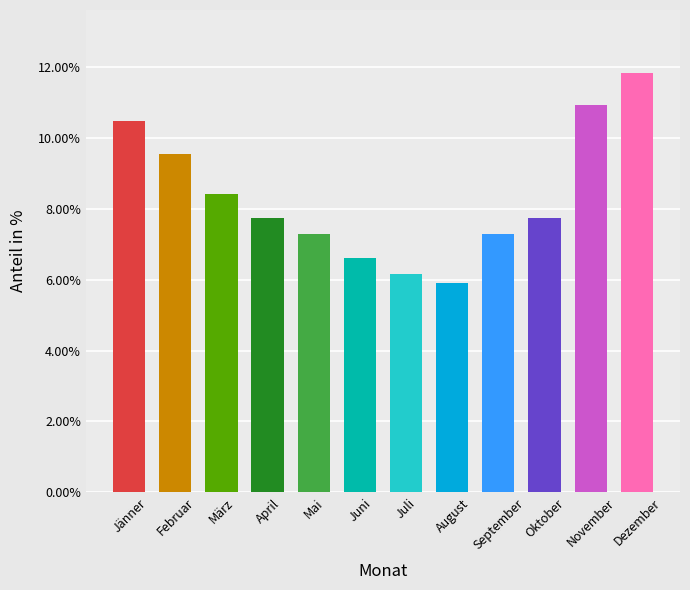

Between April and März, which is larger?

März